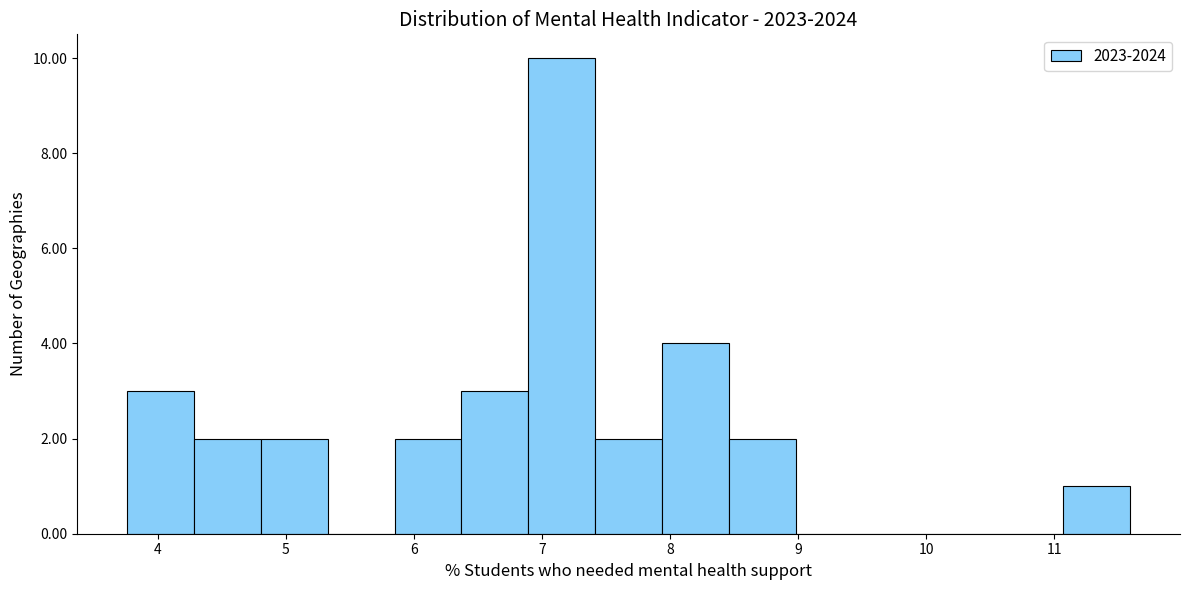

Reading left to right, transcribe this chart: for each bar, give the range it covers on the x-axis and its height. Neither the bar edges nor the heights are printed on the chart, so give them approximately, as read against the axes.

3.8 to 4.3: 3
4.3 to 4.8: 2
4.8 to 5.3: 2
5.3 to 5.8: 0
5.8 to 6.4: 2
6.4 to 6.9: 3
6.9 to 7.4: 10
7.4 to 7.9: 2
7.9 to 8.5: 4
8.5 to 9.0: 2
9.0 to 9.5: 0
9.5 to 10.0: 0
10.0 to 10.5: 0
10.5 to 11.1: 0
11.1 to 11.6: 1